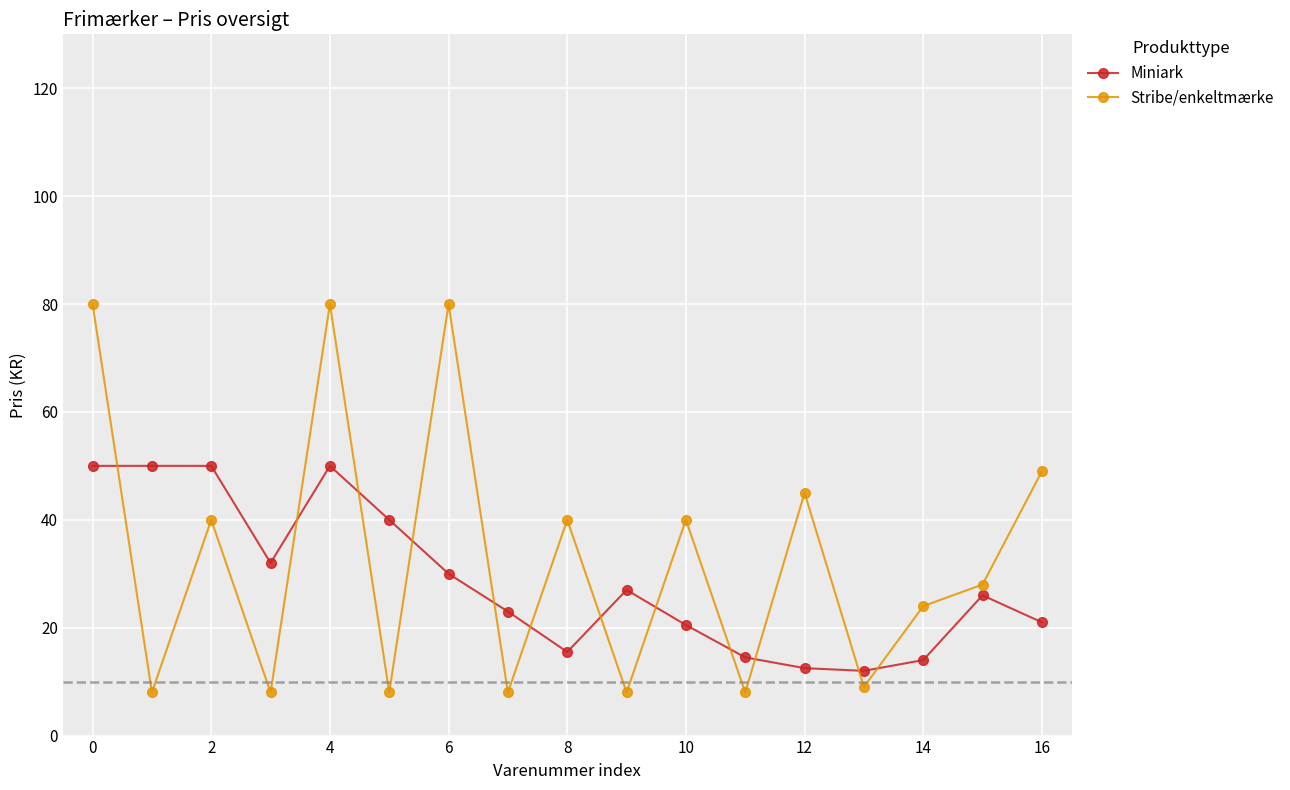

What is the difference between the maximum and minimum values in the Stribe/enkeltmærke series?

72.0